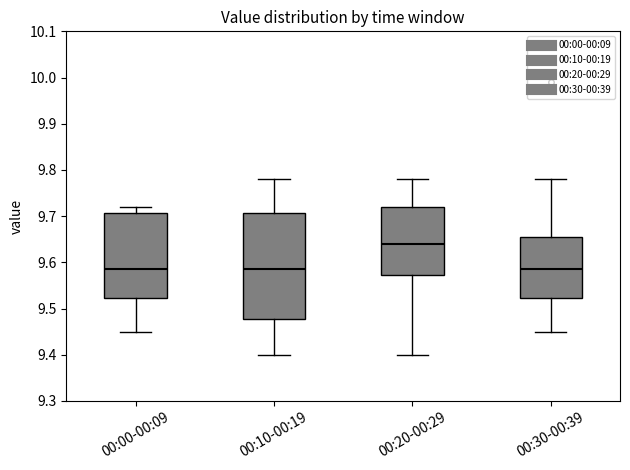

Where is the lower edge of the box for 00:20-00:29 on the y-axis? The values are not printed on the chart, so give them approximately, as read against the axis.

9.57